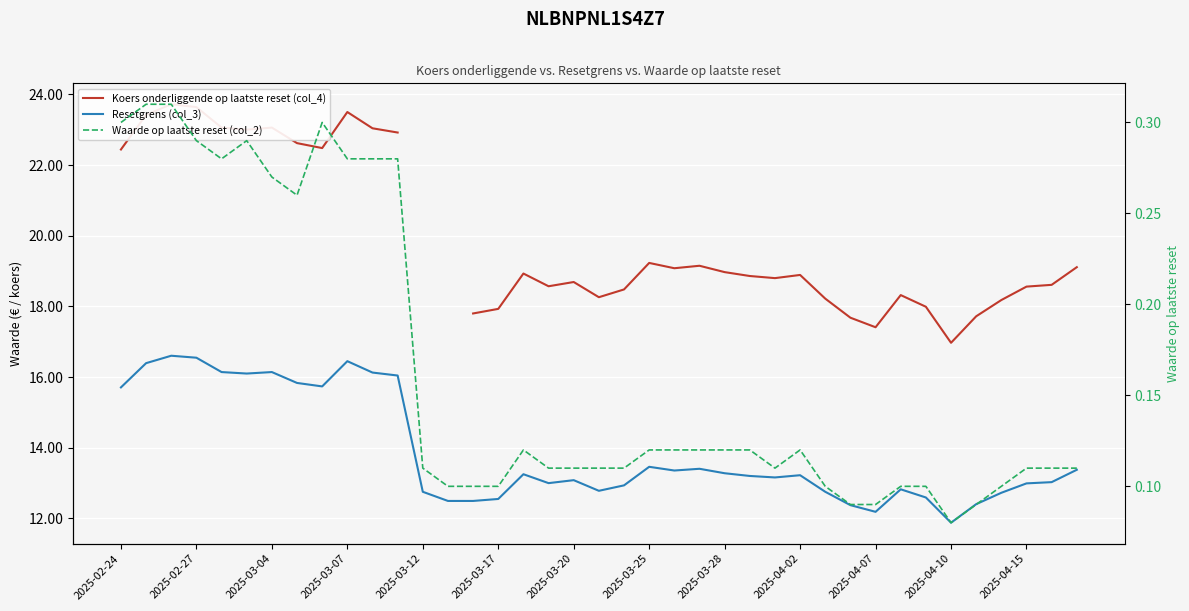

Between 13 and 17, which is larger?

17